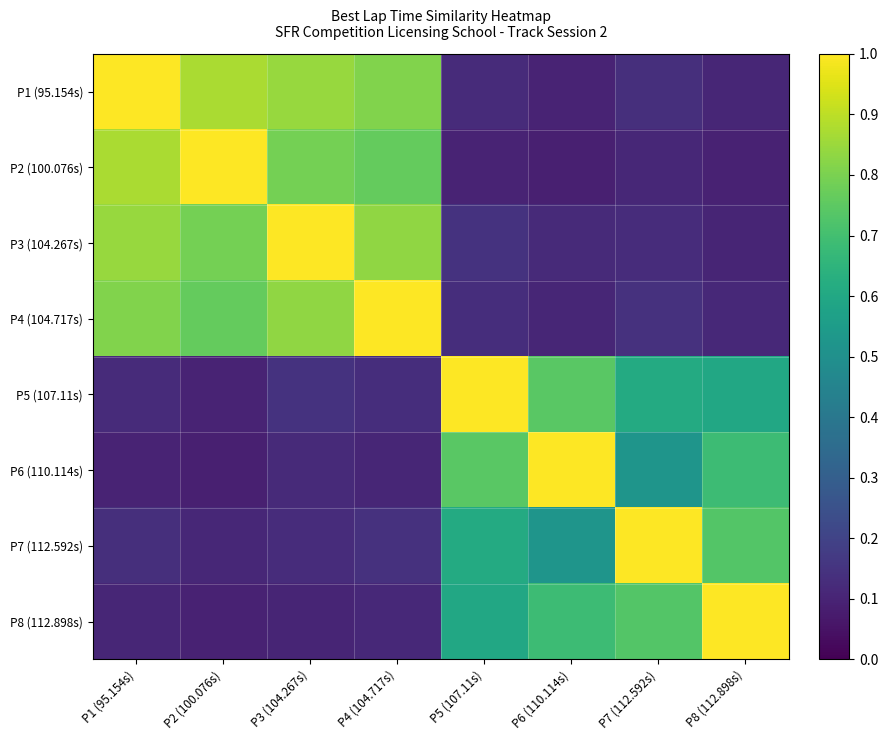

What is the total value across all series at P7 (112.592s)?

3.4